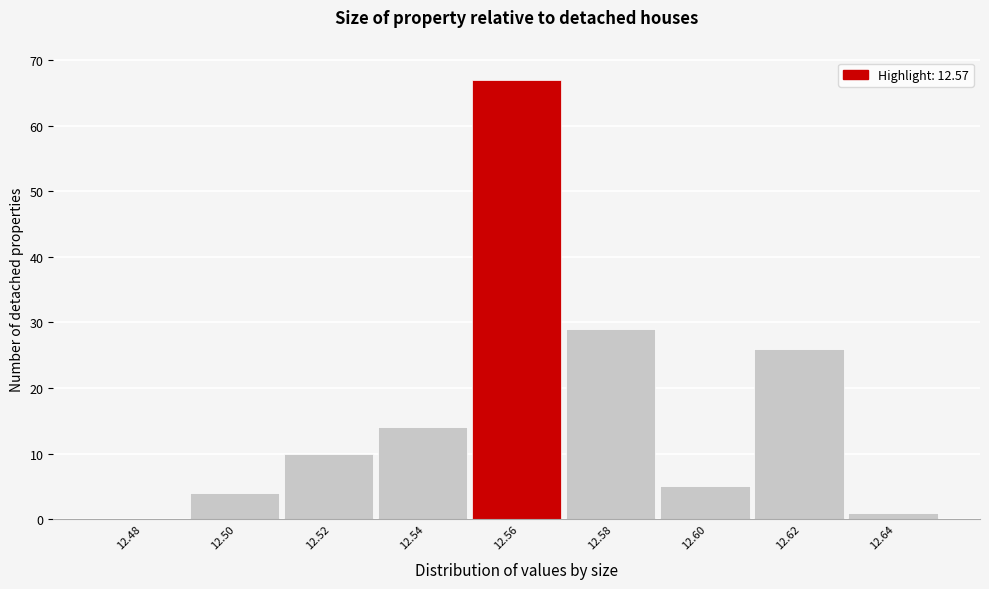

Reading left to right, list all the values displayed in this chart.

12.48=0	12.50=4	12.52=10	12.54=14	12.56=67	12.58=29	12.60=5	12.62=26	12.64=1